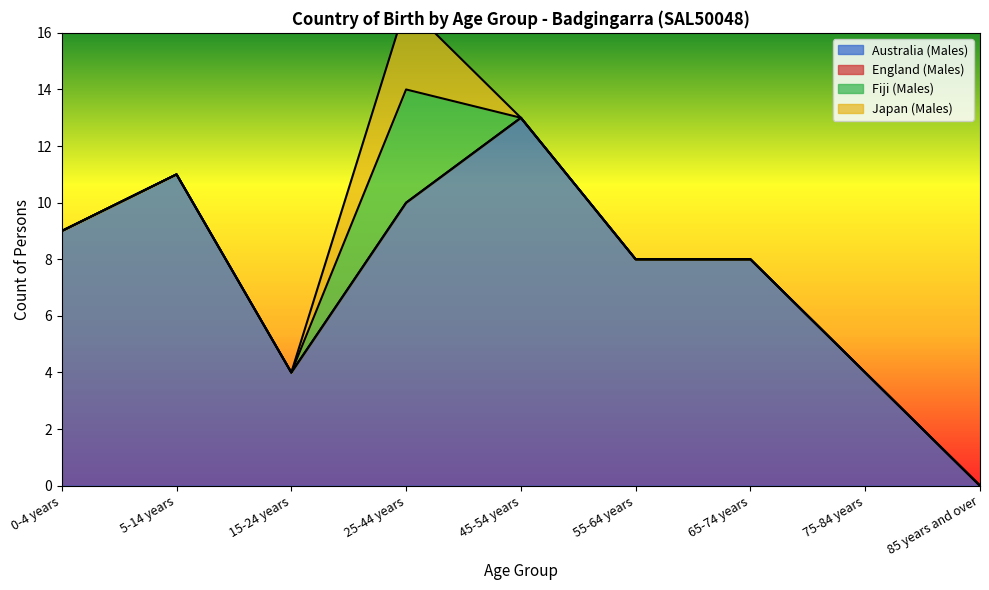

Is it true that Japan (Males) equals 0 at 5-14 years?

True